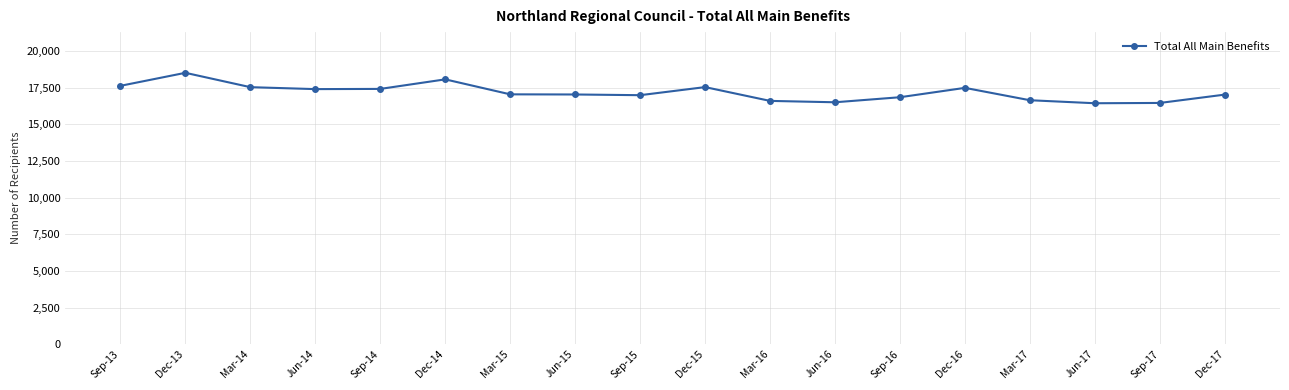

Does the chart have visible grid lines?

Yes